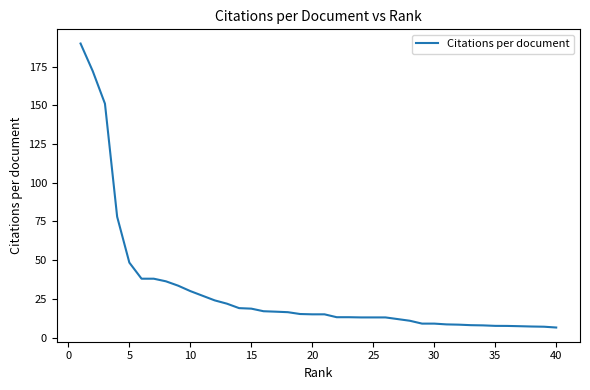

What is the minimum value shown in the chart?

6.5